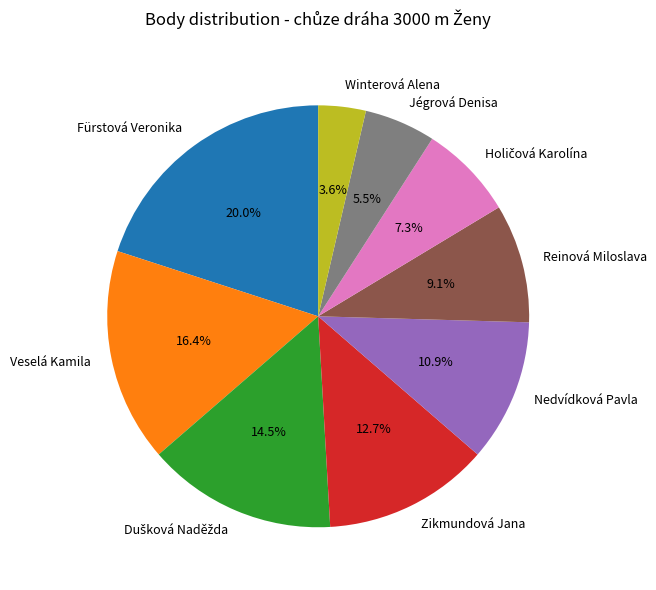

What percentage is the Winterová Alena slice, to the nearest percent?

4%